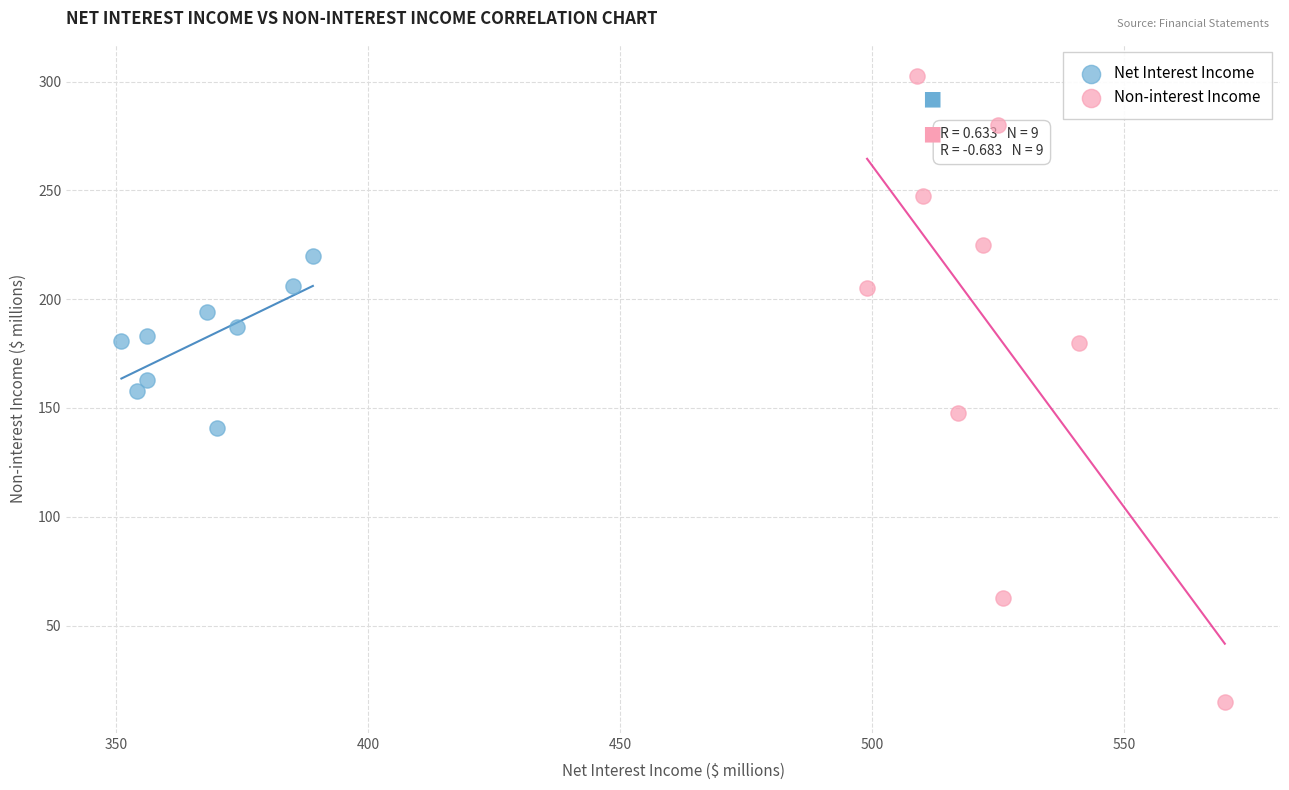

Which series reaches the maximum Y coordinate?

Non-interest Income